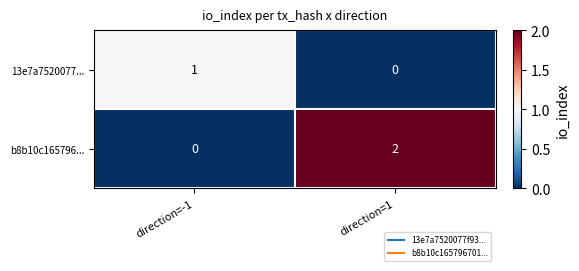

Between direction=-1 and direction=1, which series saw the biggest shift?

b8b10c165796...